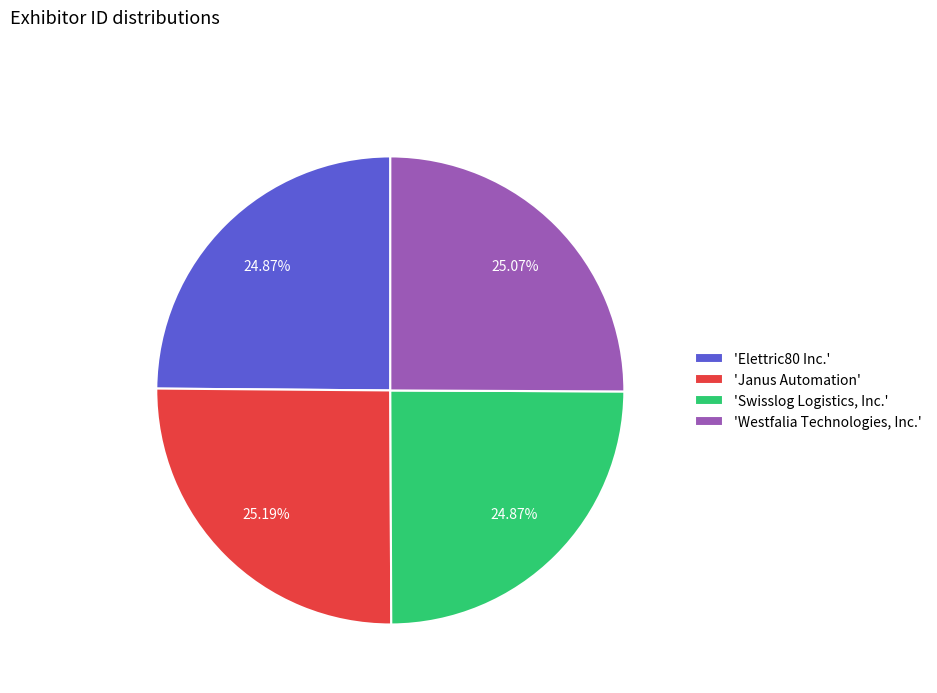

Does any single category account for the majority?

No